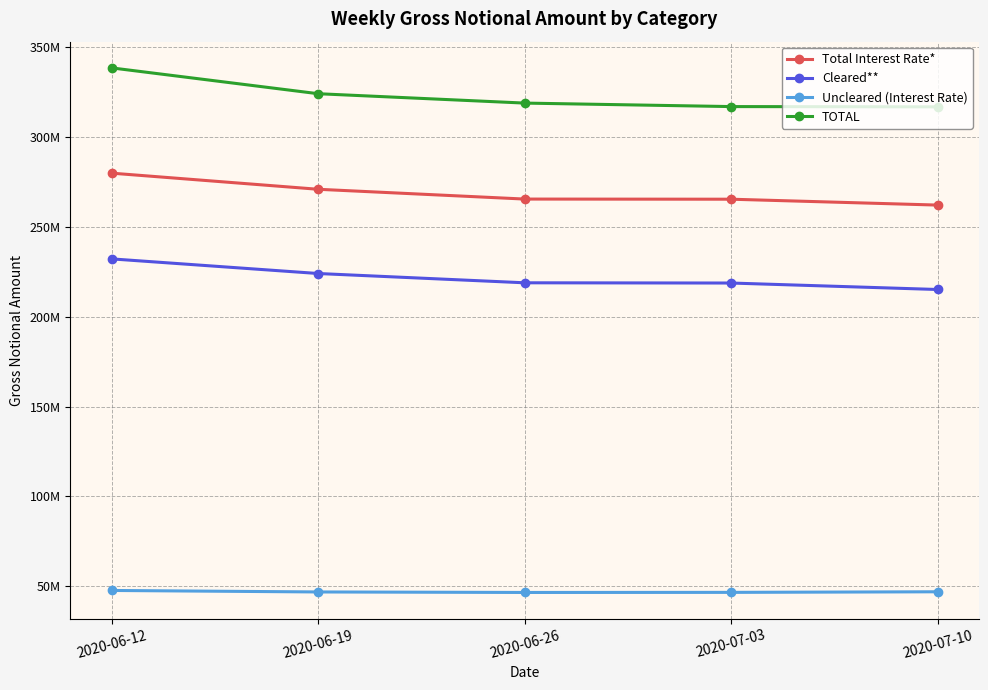

Is this an area chart (filled region under the line)?

No